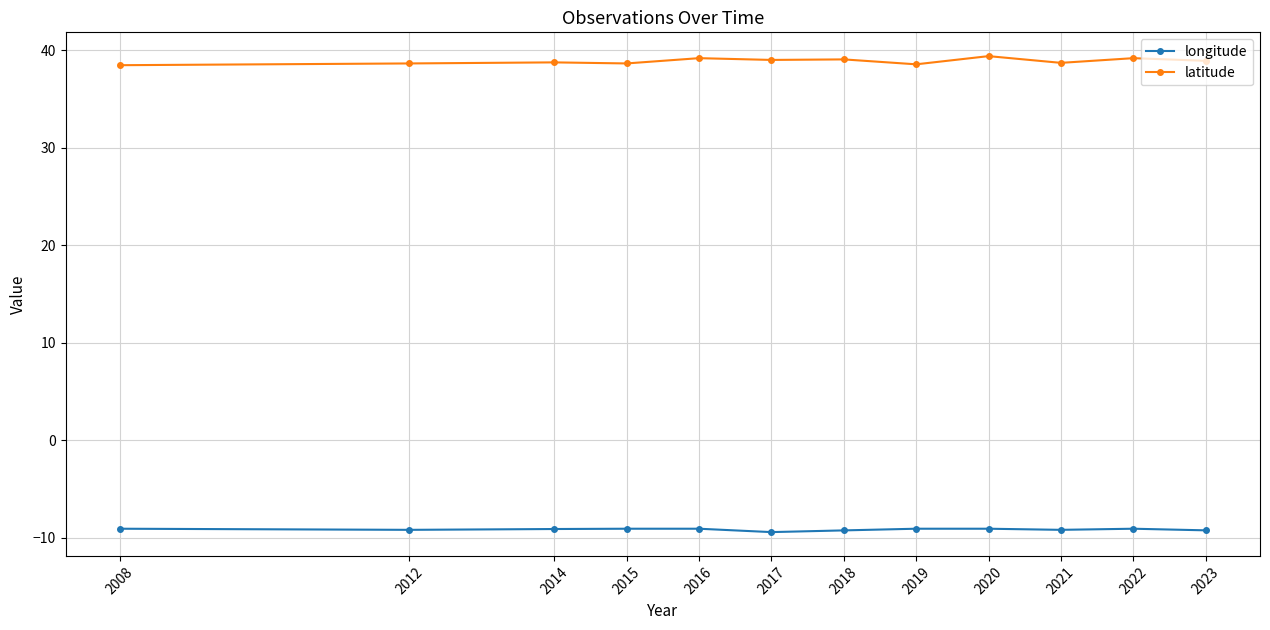

What is the average value of the longitude series?

-9.1